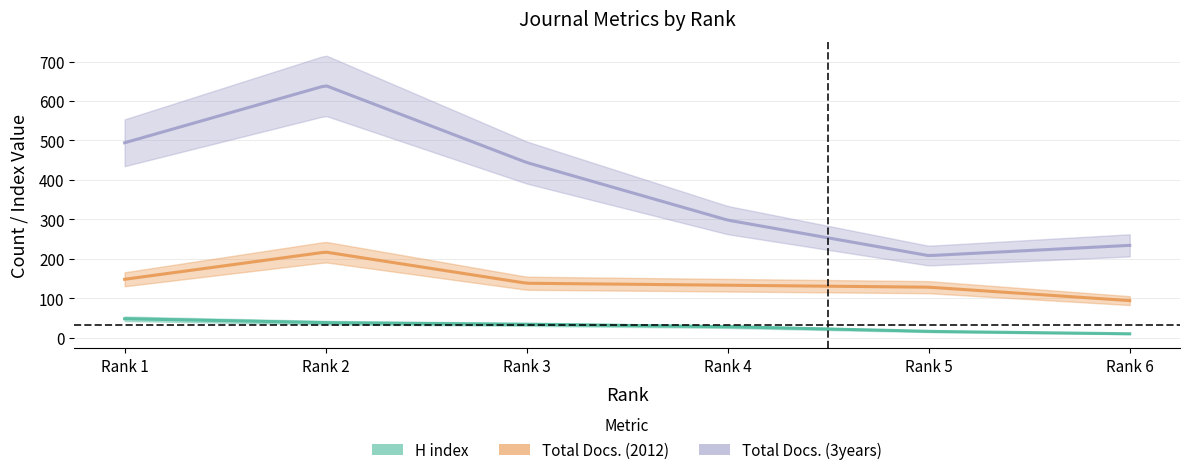

True or false: Total Docs. (3years) and H index intersect in this chart.

False